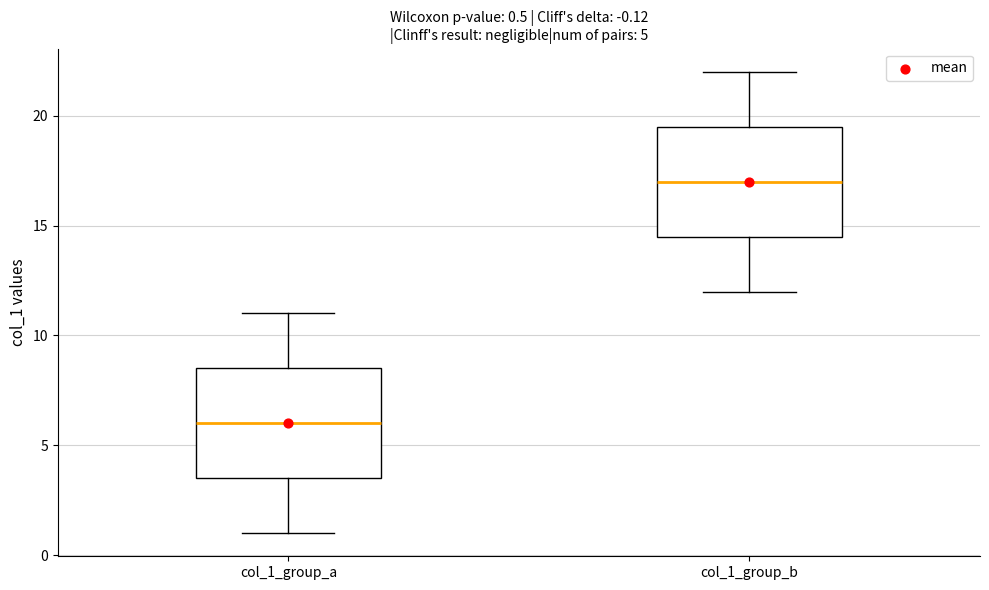

Which box's median line is the lowest?

col_1_group_a